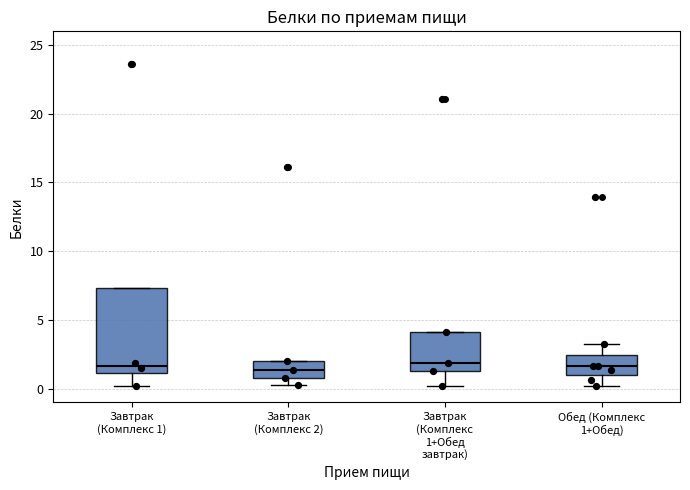

Where is the upper edge of the box for Завтрак (Комплекс 1) on the y-axis? The values are not printed on the chart, so give them approximately, as read against the axis.

7.5